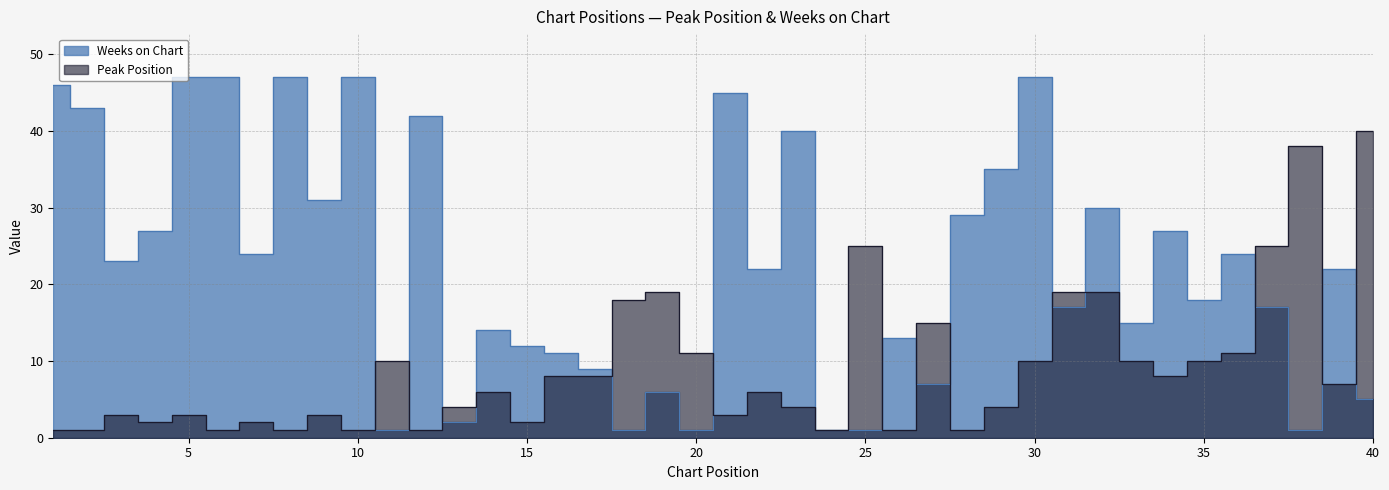

In Peak Position, how many points are lower than both neighbors (excluding endpoints)?

12